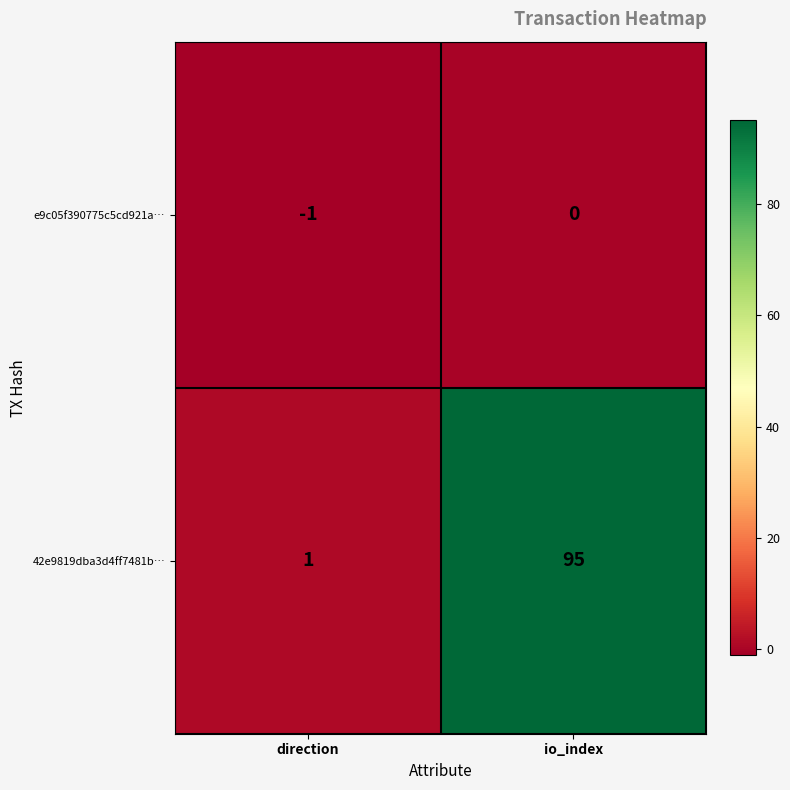

Is it true that e9c05f390775c5cd921a… equals 0 at direction?

False